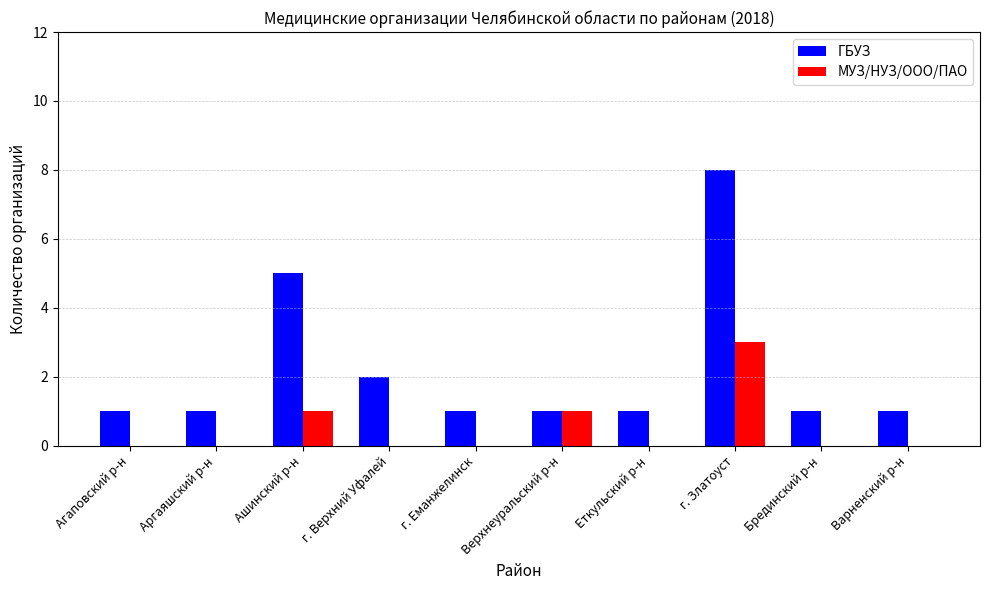

What is the total value across all series at Ашинский р-н?

6